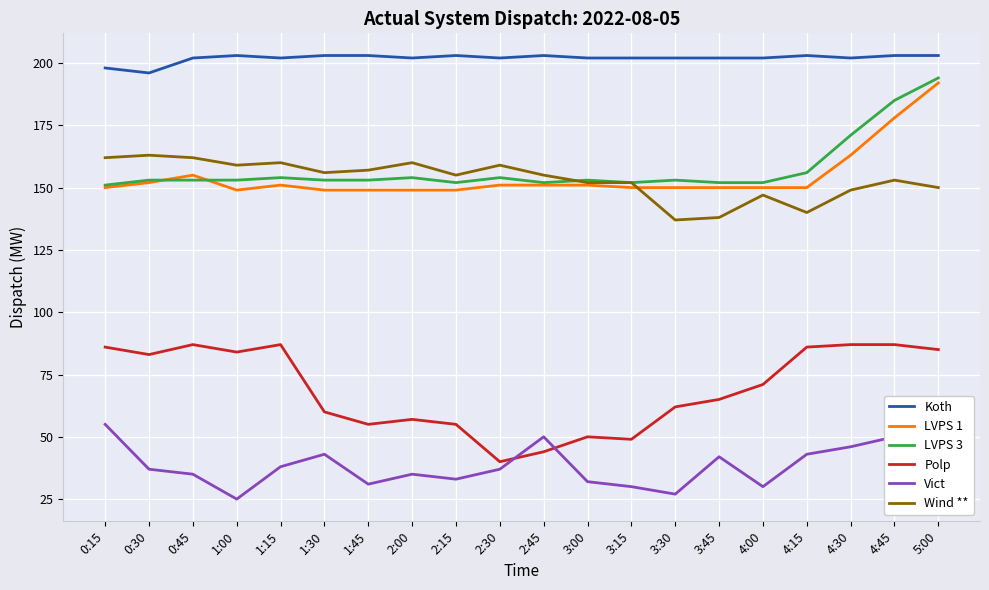

Where does the LVPS 3 series first go above 153?

1:15